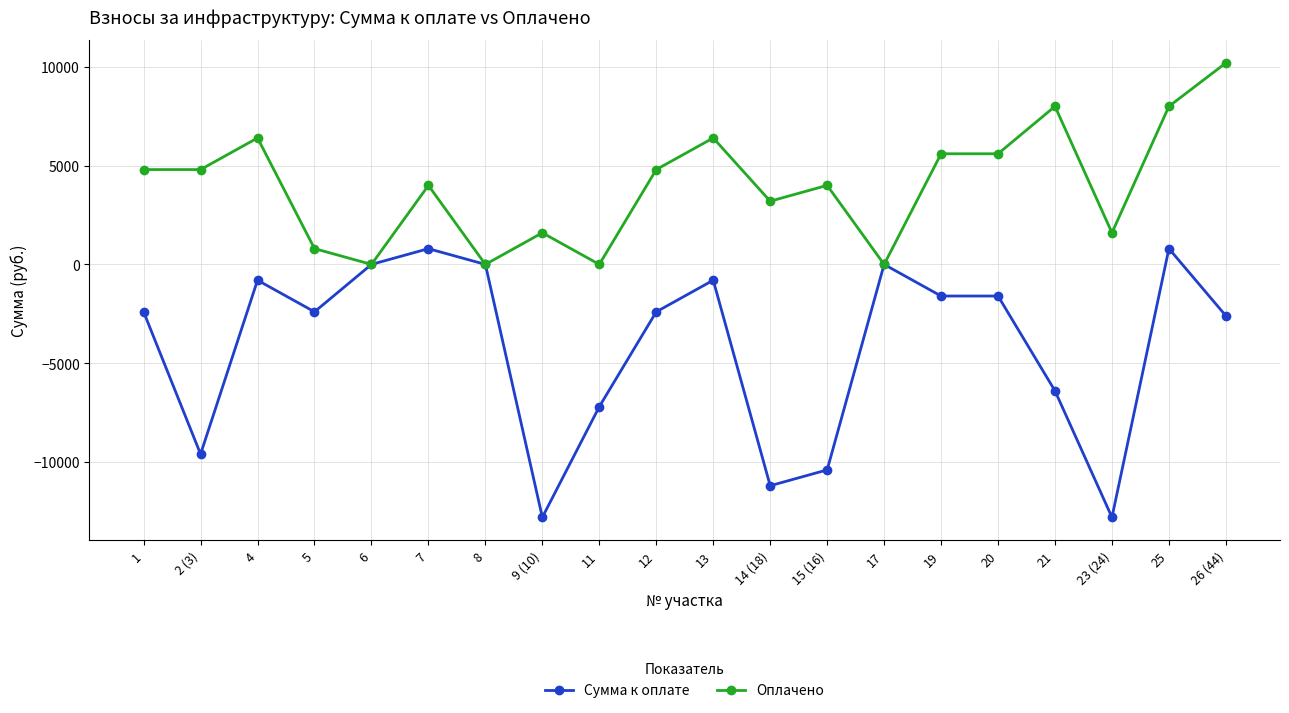

List the series in order of their peak value, highest first.

Оплачено, Сумма к оплате